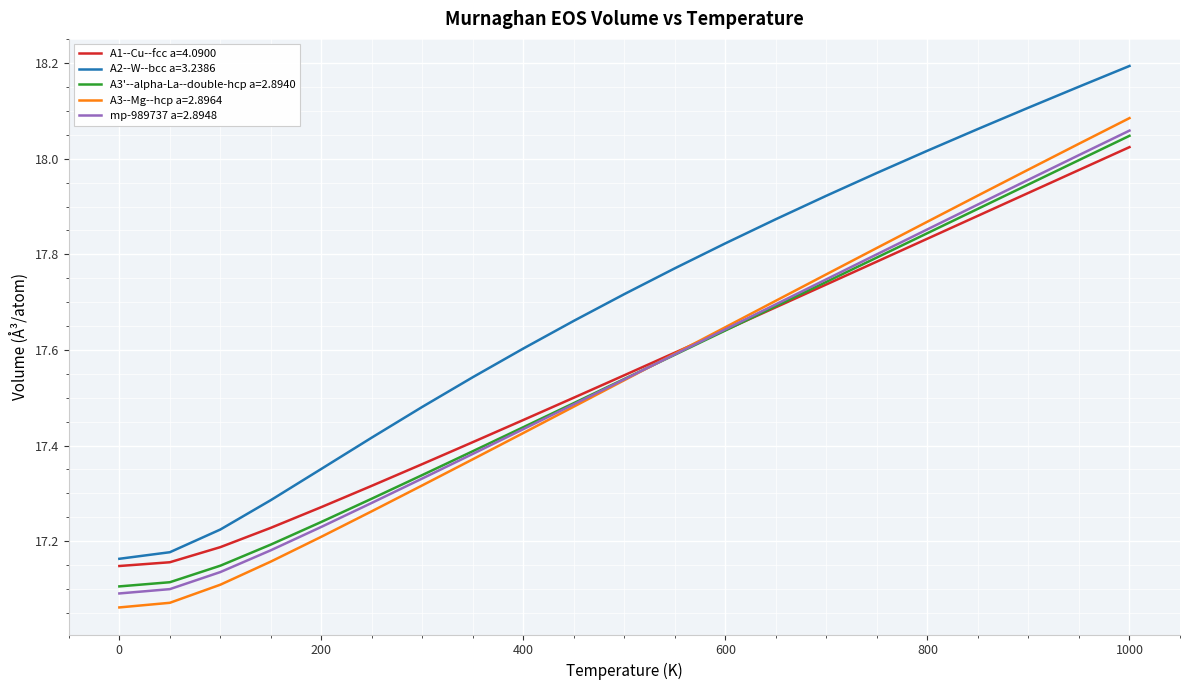

Which series has the largest total across all categories?

A2--W--bcc a=3.2386